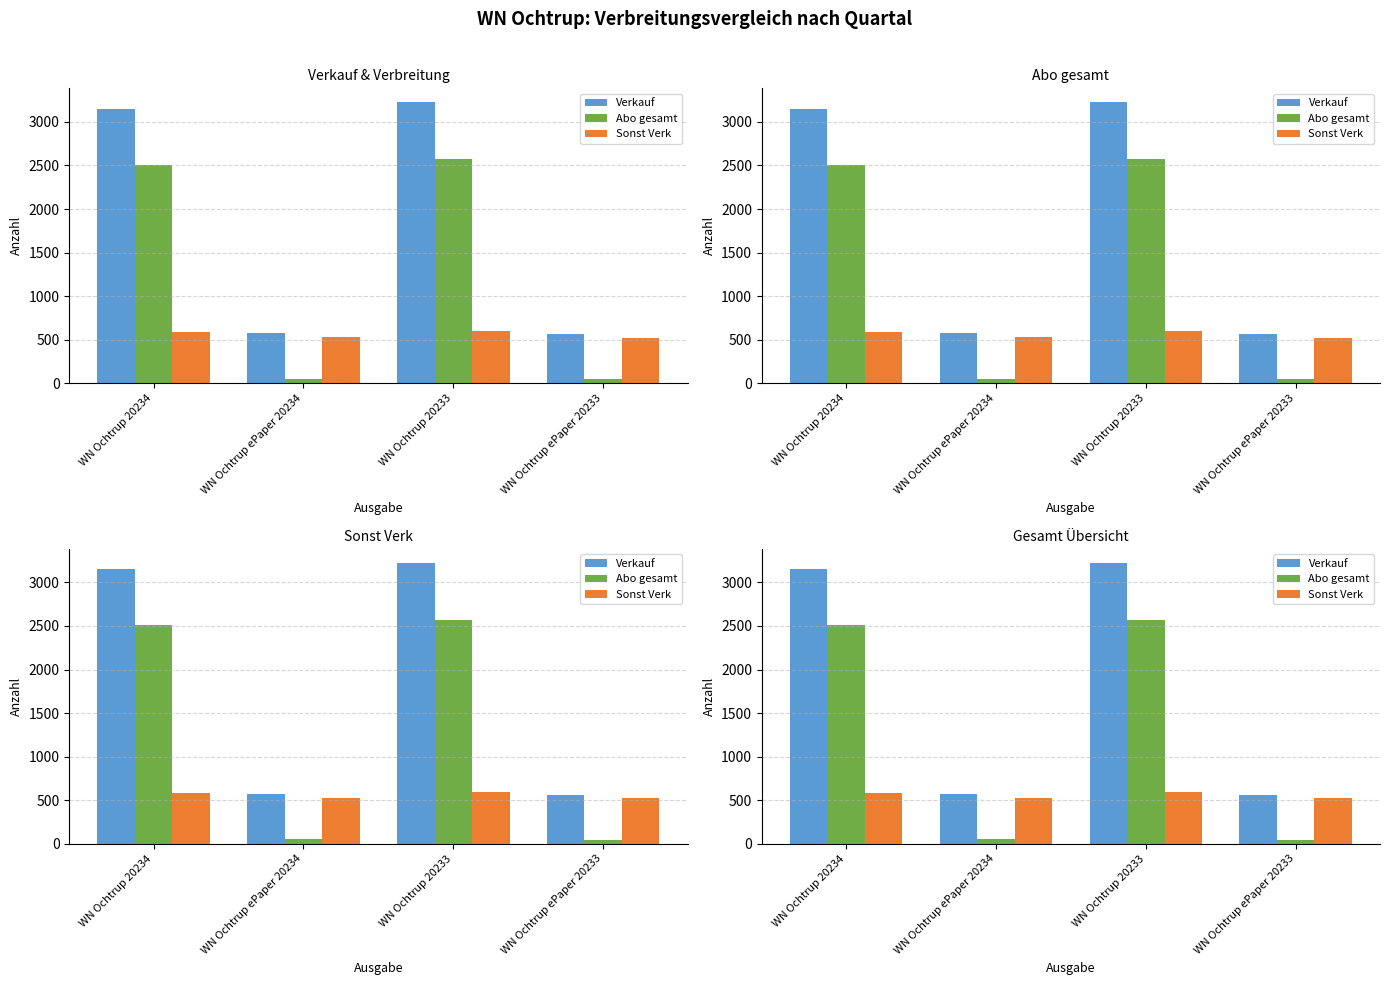

List the series in order of their overall mean, lowest first.

Sonst Verk, Abo gesamt, Verkauf